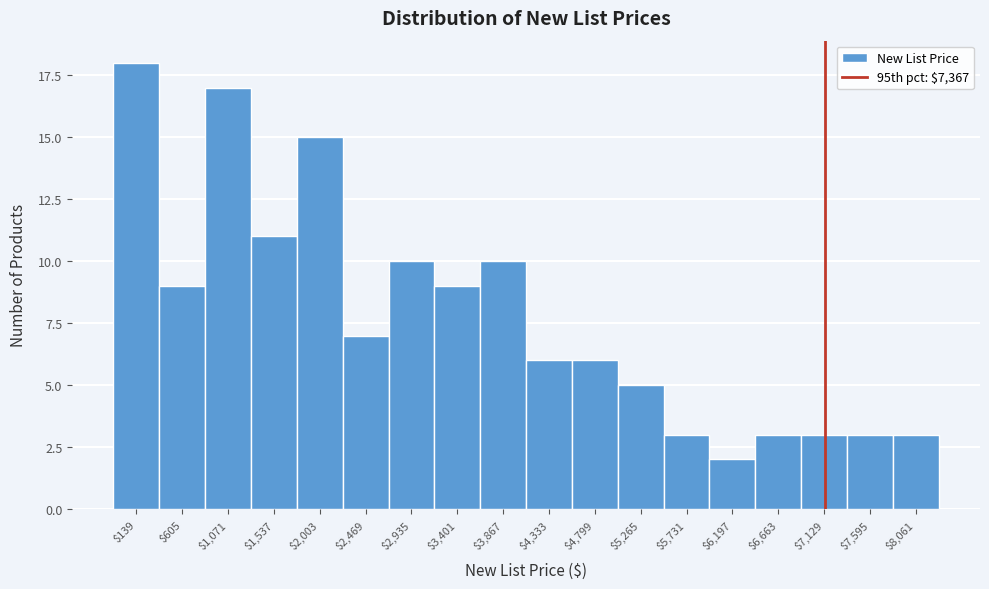

Reading left to right, extract all data points from this chart.

18	9	17	11	15	7	10	9	10	6	6	5	3	2	3	3	3	3